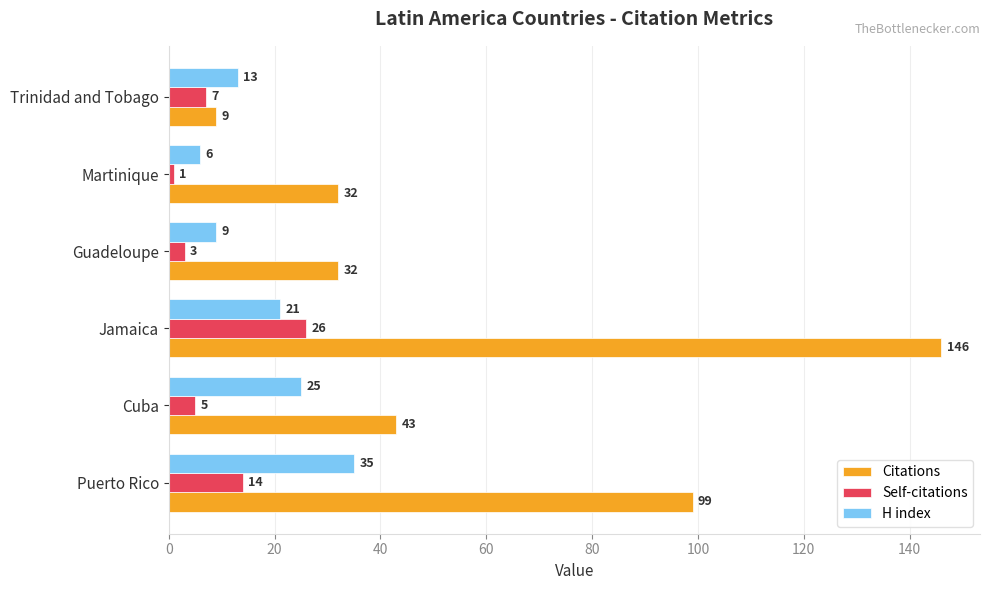

True or false: H index has a value of 33 at Cuba.

False